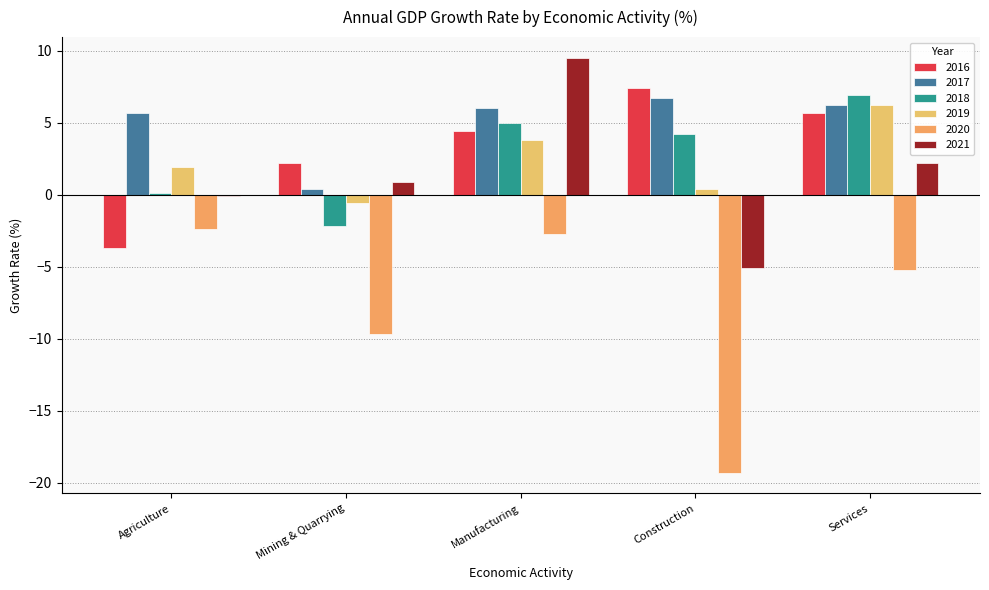

Rank the series at Manufacturing from highest to lowest value.

2021, 2017, 2018, 2016, 2019, 2020